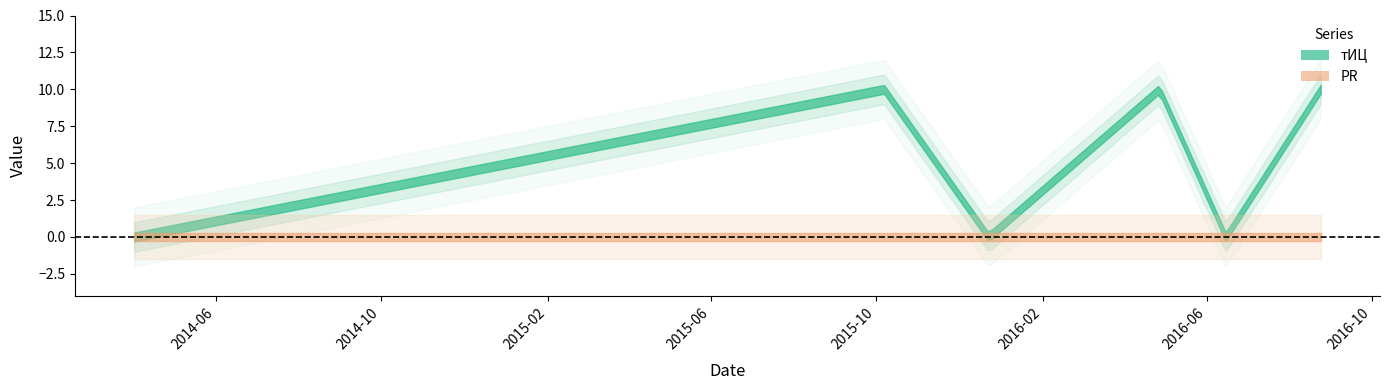

What is the total value across all series at 2016-08-24?

10